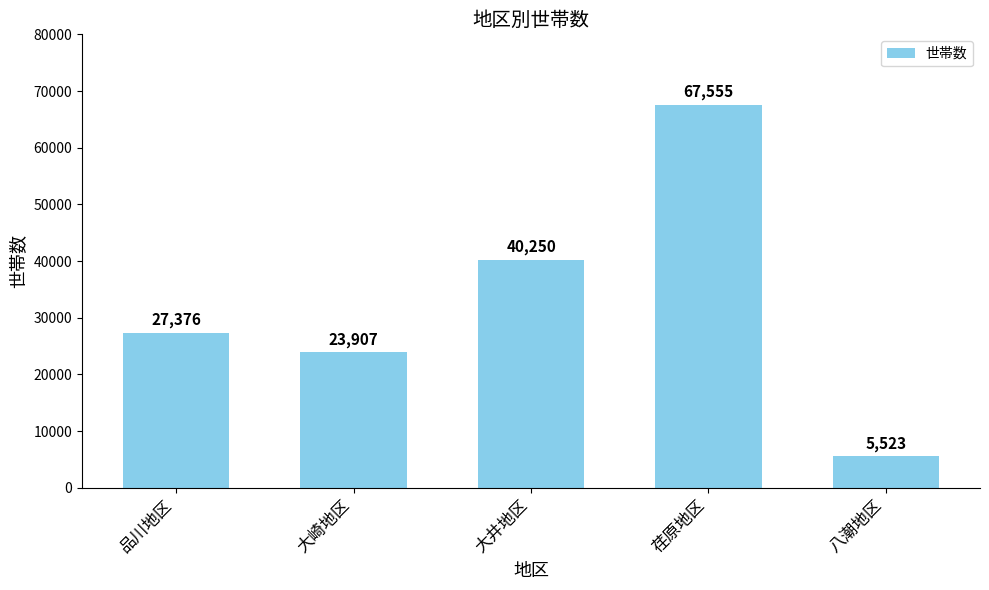

Reading left to right, what are all the values shown in this chart?

27376	23907	40250	67555	5523